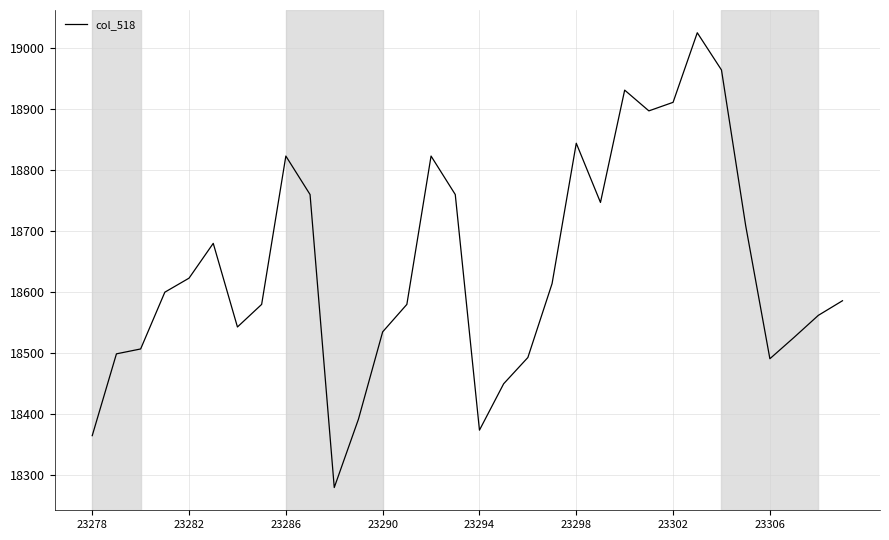

What is the maximum value shown in the chart?

19025